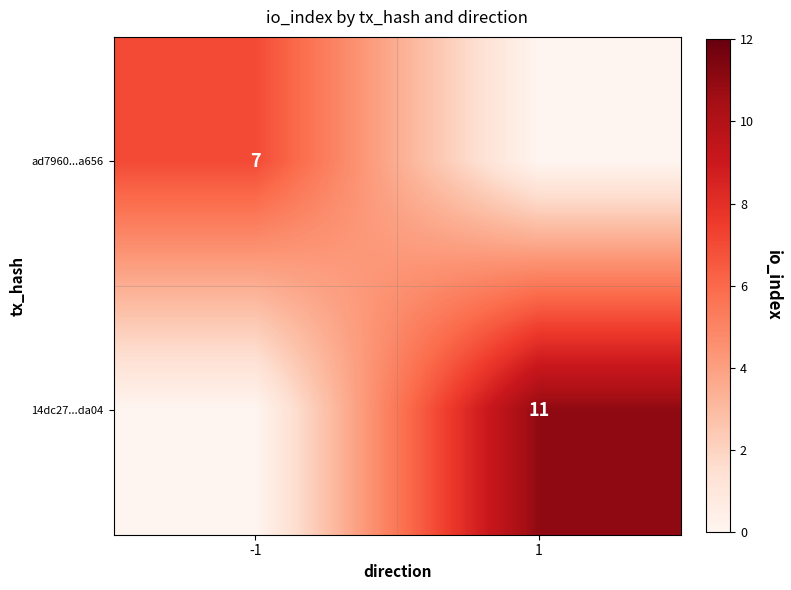

Is it true that ad7960...a656 equals 7 at -1?

True